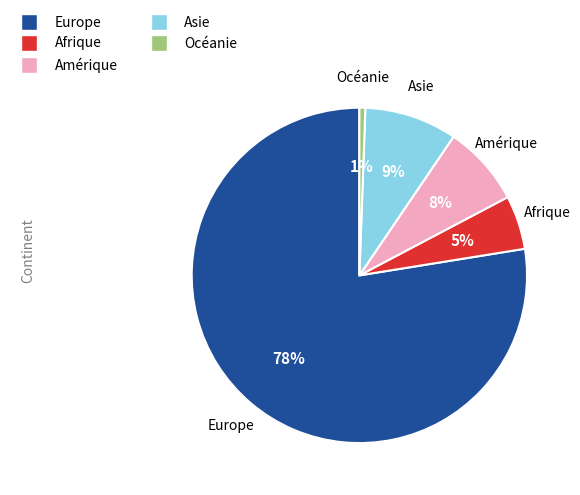

What is the smallest slice in the pie chart?

Océanie